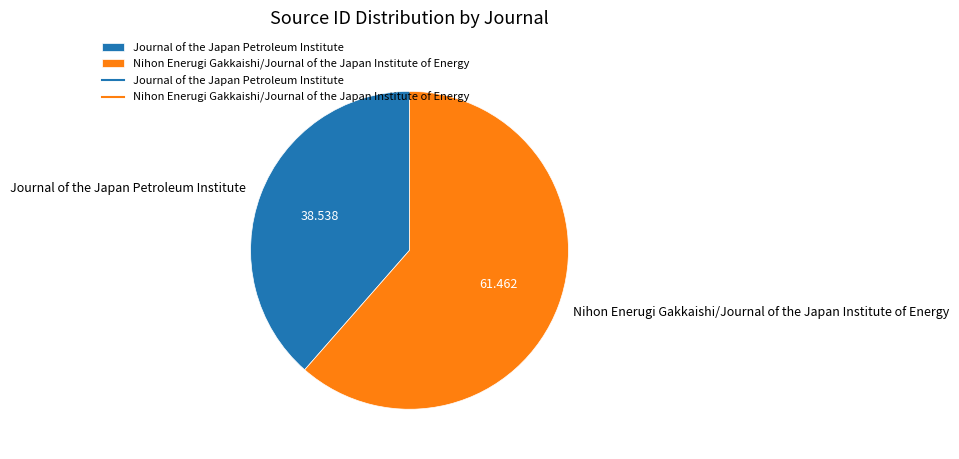

Is there any slice that represents more than half of the pie?

Yes